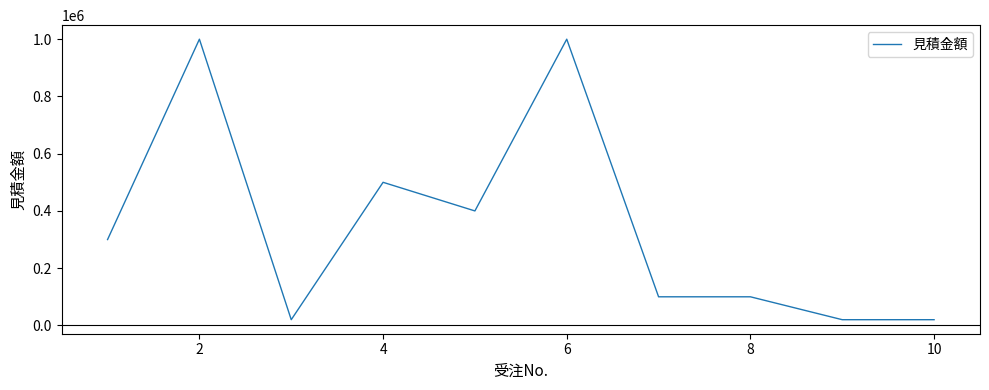

What is the difference between the maximum and minimum values?

980000